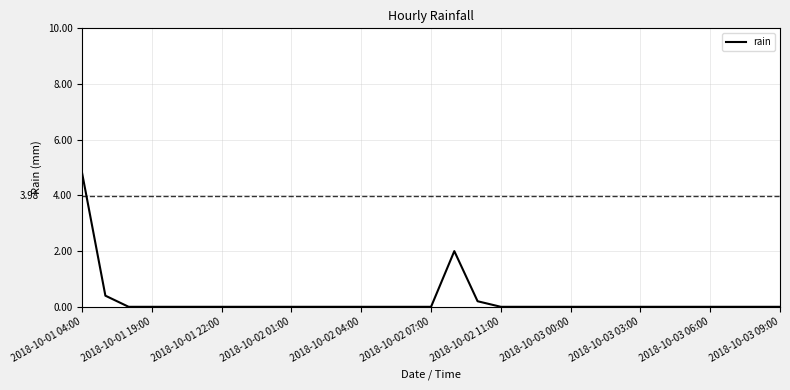

What is the label of the 2nd point from the left?

2018-10-01 19:00